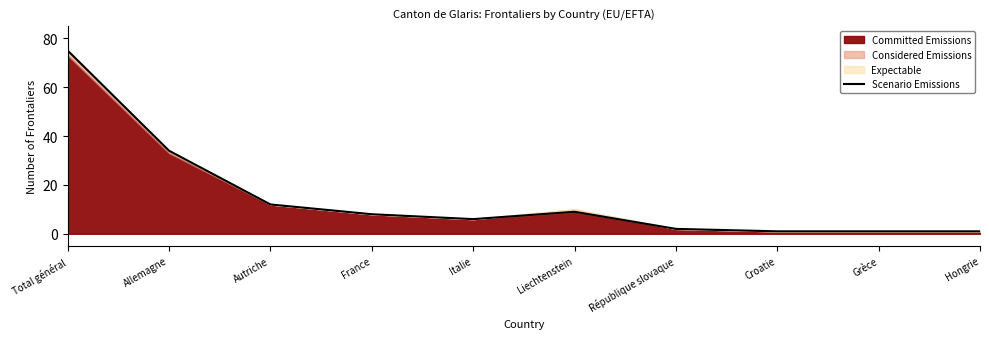

Between Croatie and Allemagne, which is larger?

Allemagne